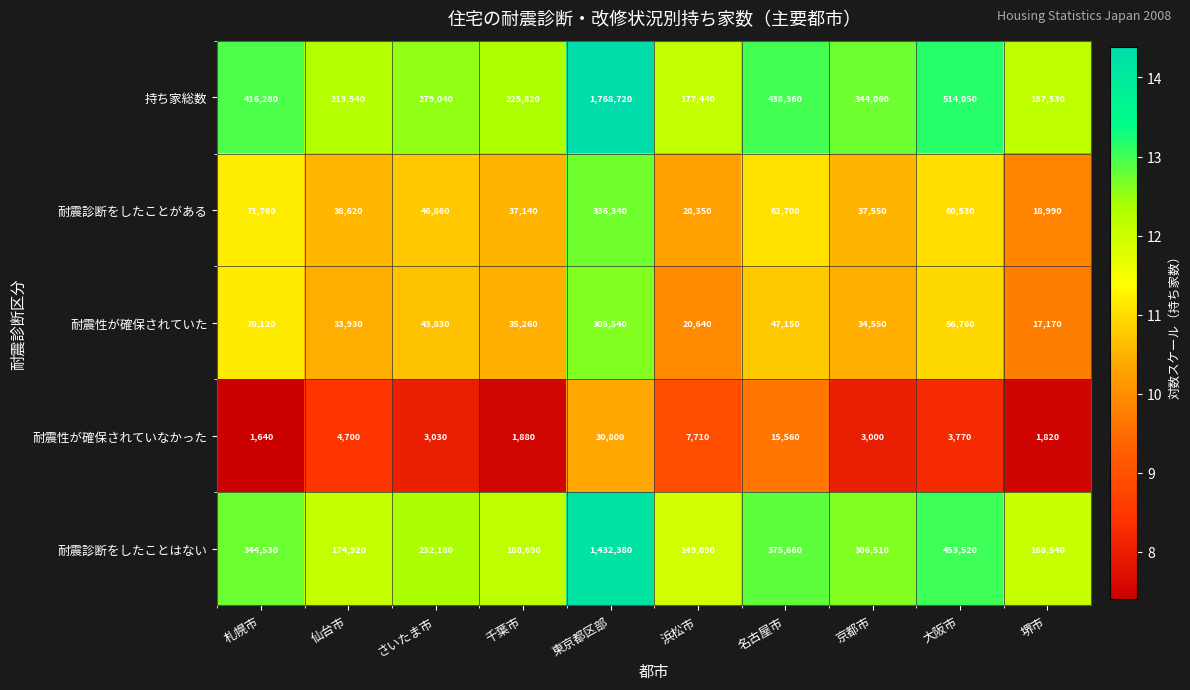

How many data points does each series have?

10